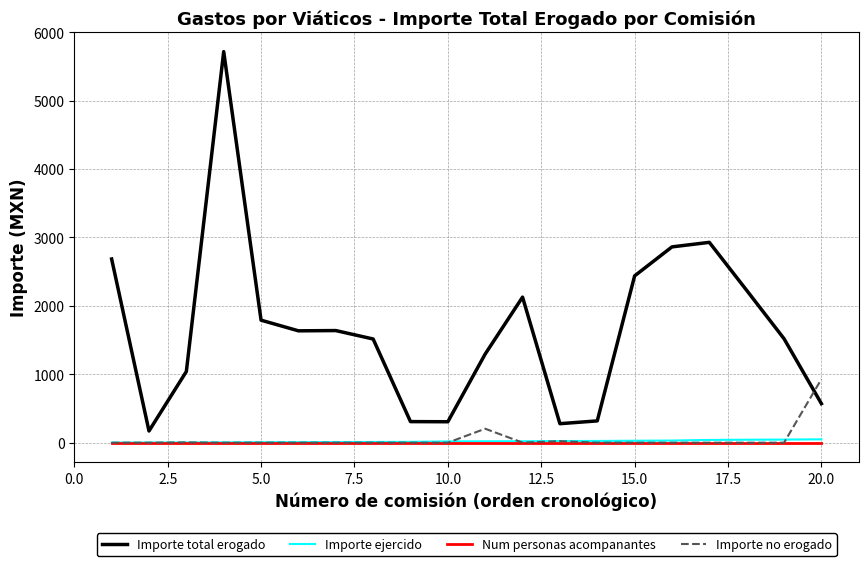

Which series has the widest spread of values?

Importe total erogado